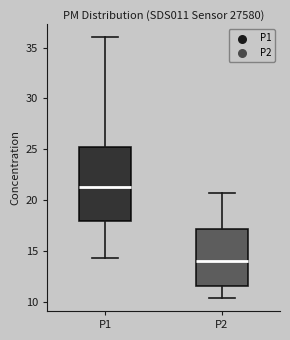

Comparing the boxes themselves (not the whiskers), which one is the tallest?

P1